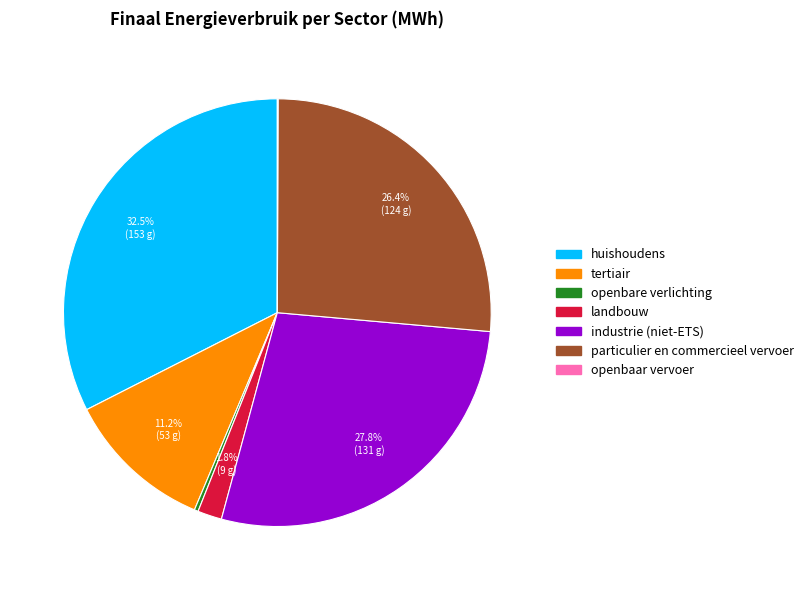

Is landbouw the majority of the pie?

No